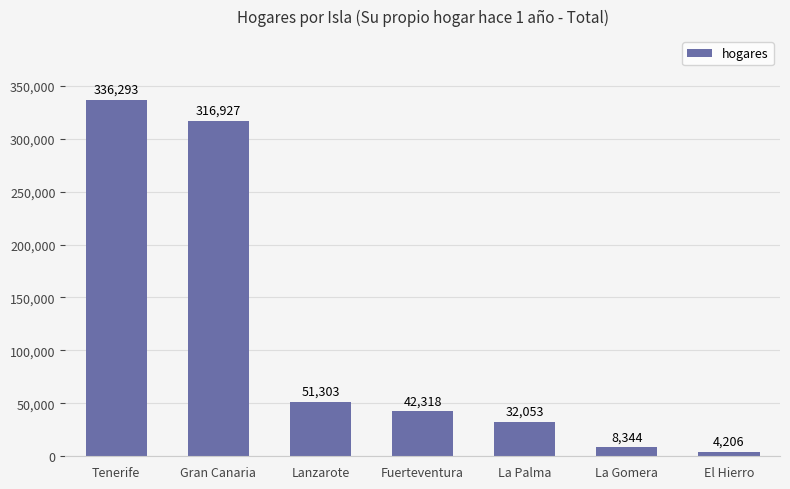

What is the smallest value displayed?

4206